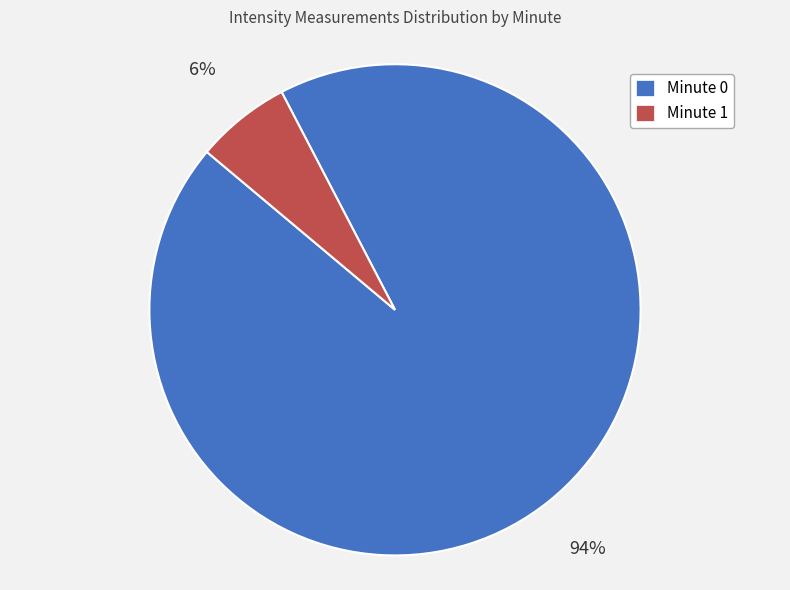

Combined, do Minute 0 and Minute 1 account for over 50%?

Yes